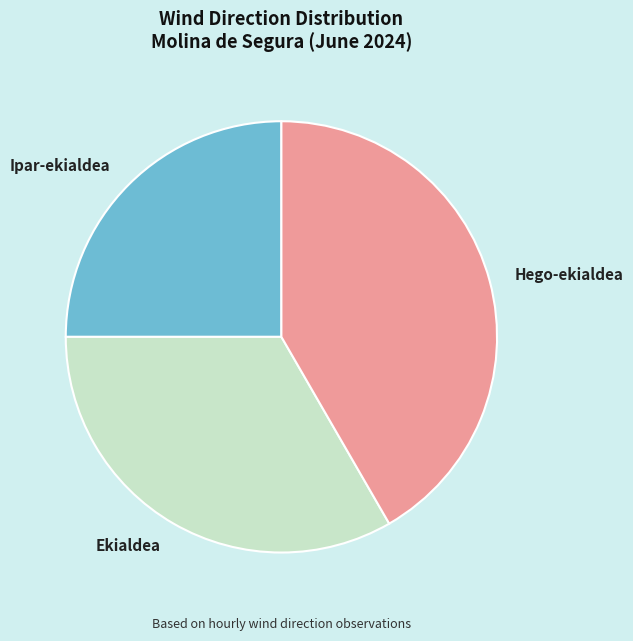

Do Hego-ekialdea and Ipar-ekialdea together represent more than half of the pie?

Yes